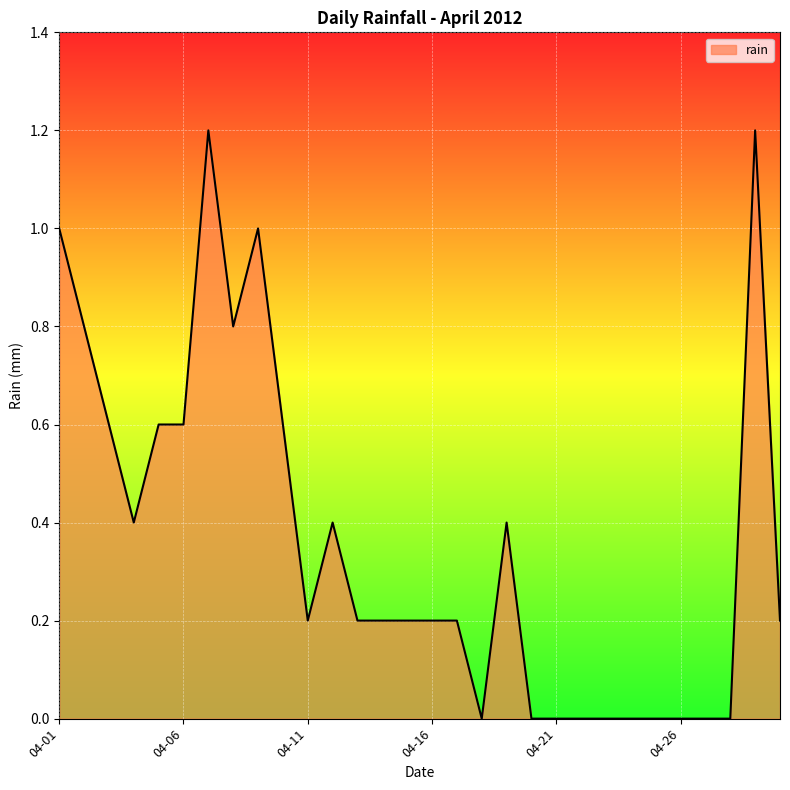

What is the maximum value shown in the chart?

1.2